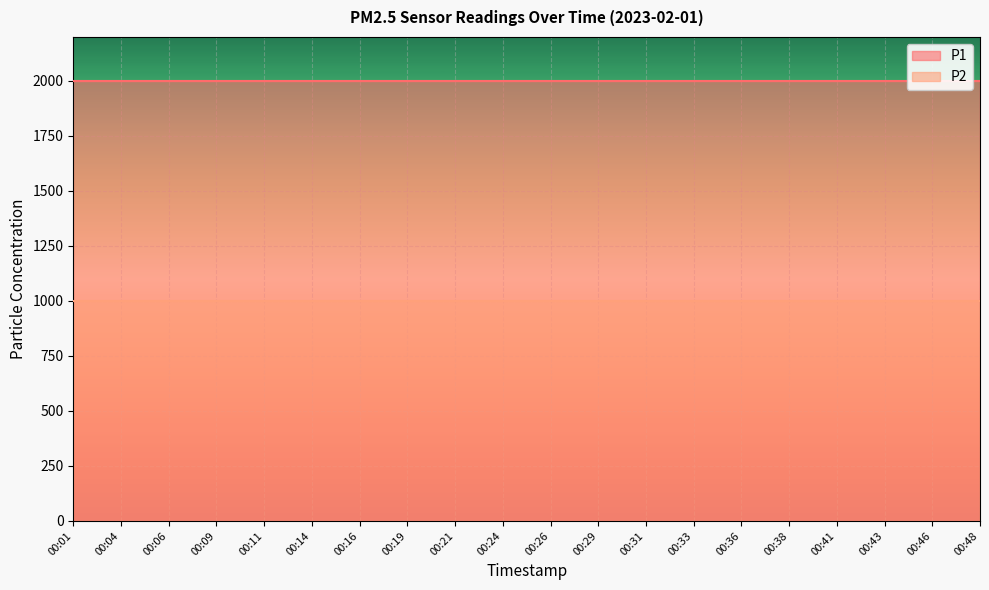

The value of P1 at 00:48 is 2836.0. True or false?

False